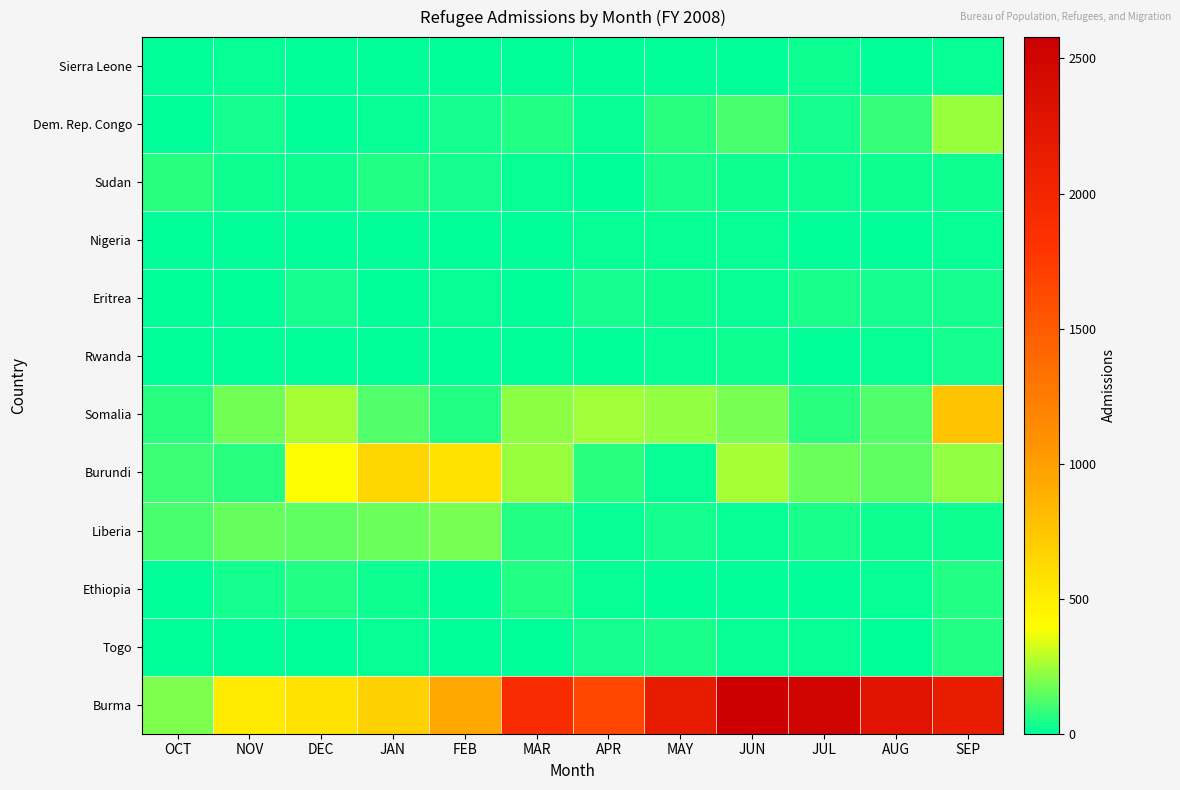

Reading left to right, transcribe all the data shown in this chart.

Sierra Leone: OCT=3	NOV=14	DEC=7	JAN=2	FEB=3	MAR=9	APR=6	MAY=6	JUN=1	JUL=26	AUG=7	SEP=15
Dem. Rep. Congo: OCT=10	NOV=37	DEC=7	JAN=13	FEB=40	MAR=57	APR=16	MAY=65	JUN=116	JUL=38	AUG=87	SEP=241
Sudan: OCT=67	NOV=23	DEC=26	JAN=58	FEB=34	MAR=13	APR=10	MAY=42	JUN=28	JUL=23	AUG=22	SEP=29
Nigeria: OCT=0	NOV=0	DEC=5	JAN=0	FEB=1	MAR=0	APR=12	MAY=12	JUN=16	JUL=10	AUG=7	SEP=13
Eritrea: OCT=0	NOV=5	DEC=32	JAN=0	FEB=15	MAR=7	APR=39	MAY=26	JUN=18	JUL=42	AUG=35	SEP=32
Rwanda: OCT=0	NOV=8	DEC=0	JAN=1	FEB=6	MAR=4	APR=1	MAY=12	JUN=23	JUL=0	AUG=20	SEP=33
Somalia: OCT=70	NOV=180	DEC=255	JAN=124	FEB=58	MAR=217	APR=242	MAY=231	JUN=190	JUL=65	AUG=129	SEP=762
Burundi: OCT=95	NOV=69	DEC=397	JAN=652	FEB=568	MAR=237	APR=67	MAY=13	JUN=254	JUL=162	AUG=149	SEP=226
Liberia: OCT=114	NOV=154	DEC=142	JAN=163	FEB=191	MAR=57	APR=19	MAY=31	JUN=12	JUL=50	AUG=29	SEP=30
Ethiopia: OCT=2	NOV=32	DEC=57	JAN=24	FEB=7	MAR=58	APR=18	MAY=9	JUN=7	JUL=8	AUG=19	SEP=58
Togo: OCT=0	NOV=0	DEC=0	JAN=19	FEB=5	MAR=0	APR=38	MAY=44	JUN=17	JUL=20	AUG=8	SEP=53
Burma: OCT=196	NOV=516	DEC=568	JAN=680	FEB=935	MAR=1902	APR=1658	MAY=2165	JUN=2579	JUL=2504	AUG=2282	SEP=2154